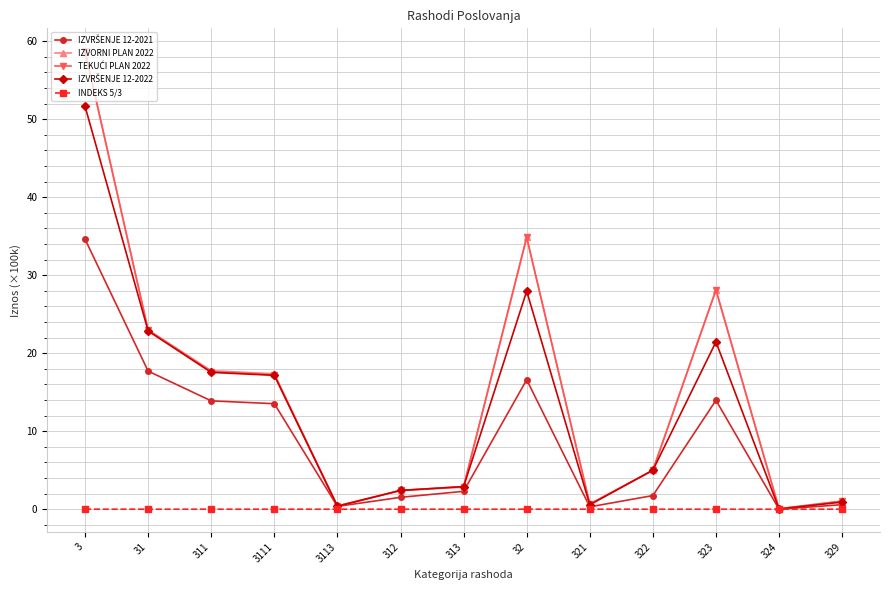

What is the label of the 6th point from the left?

312